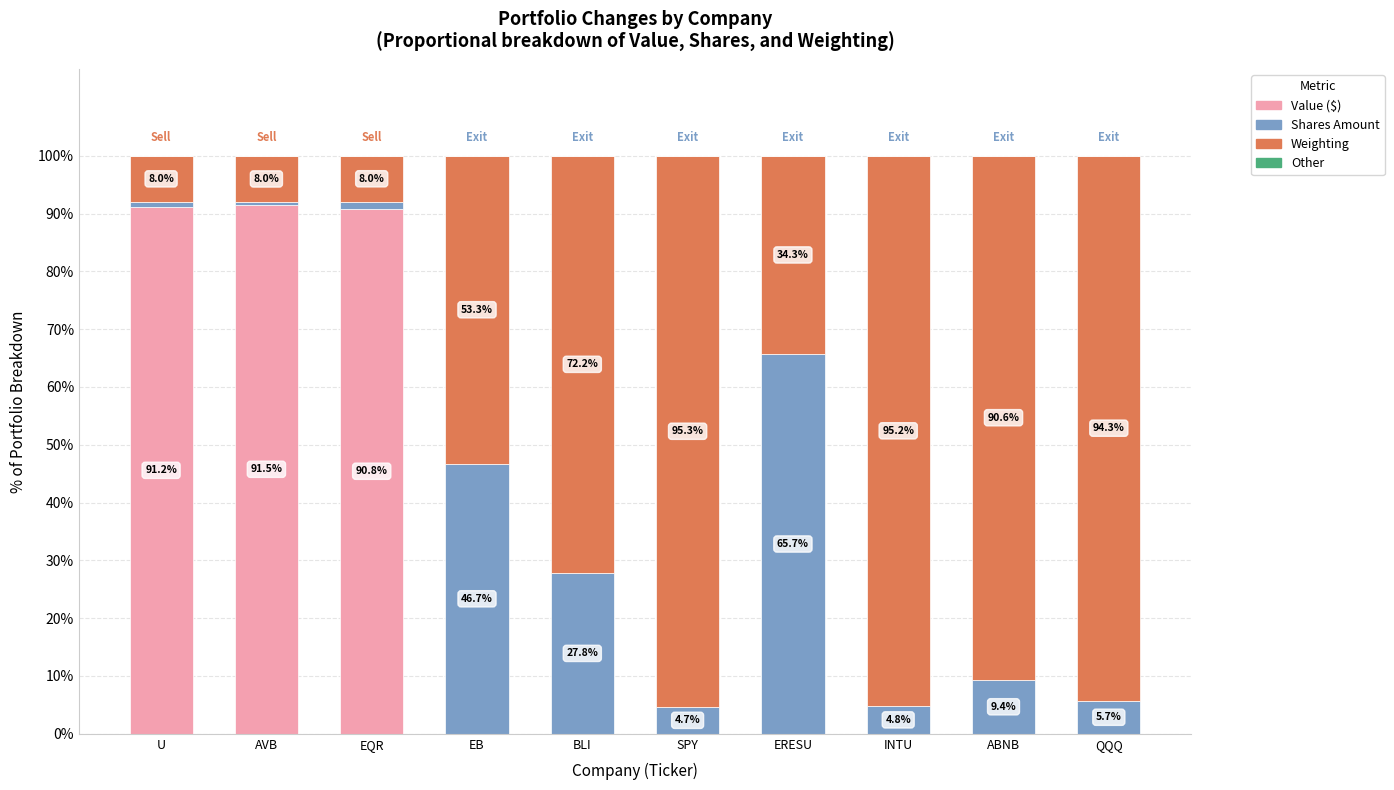

True or false: Value ($) has a value of 91.2 at U.

True